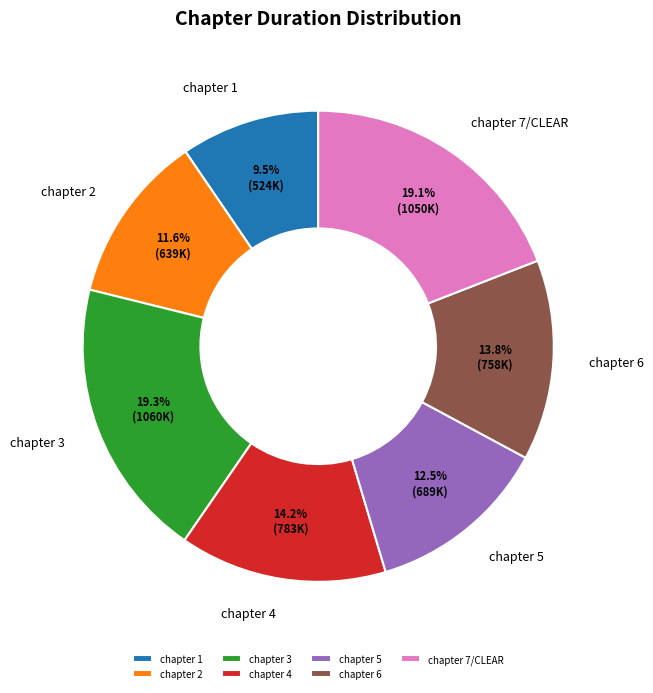

Count the number of slices in the pie.

7